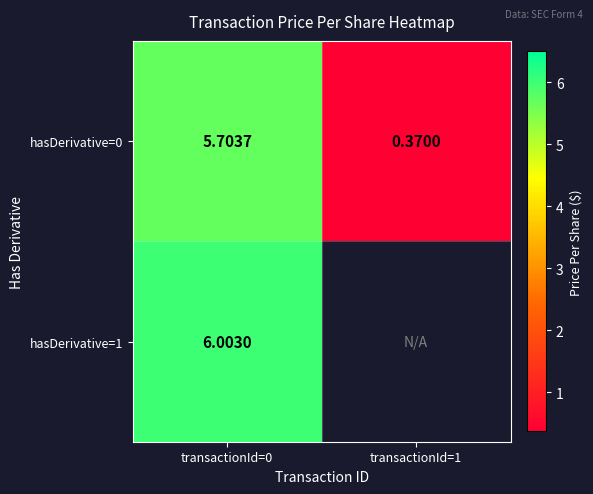

What value does the hasDerivative=0 series have at transactionId=0?

5.7